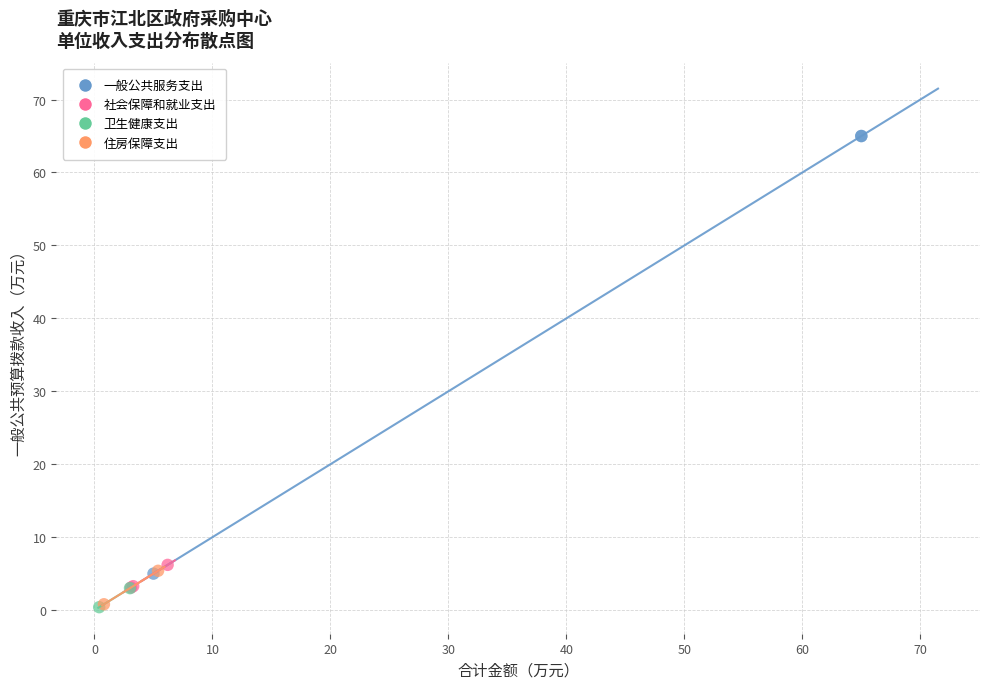

What are all the series names shown in the legend?

一般公共服务支出, 社会保障和就业支出, 卫生健康支出, 住房保障支出